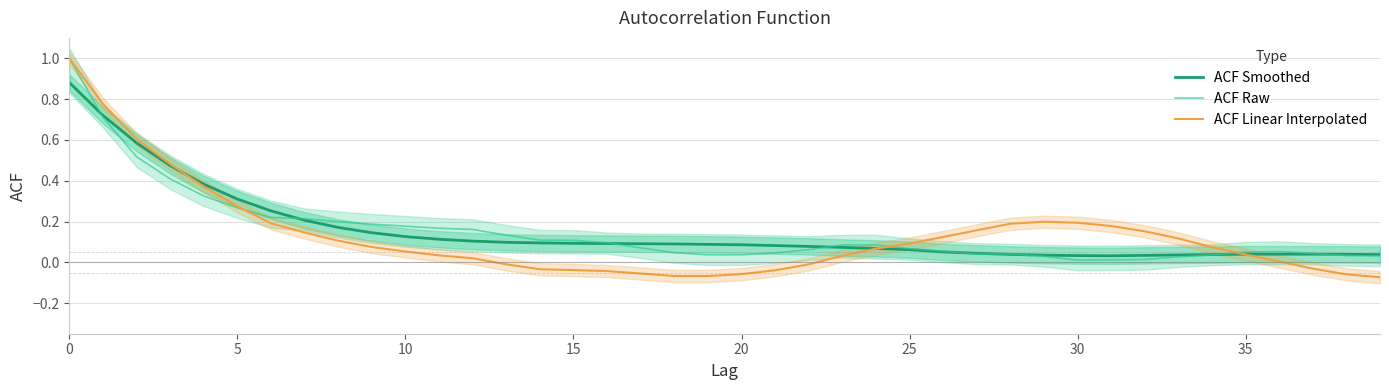

What is the maximum value for ACF Raw?

1.0